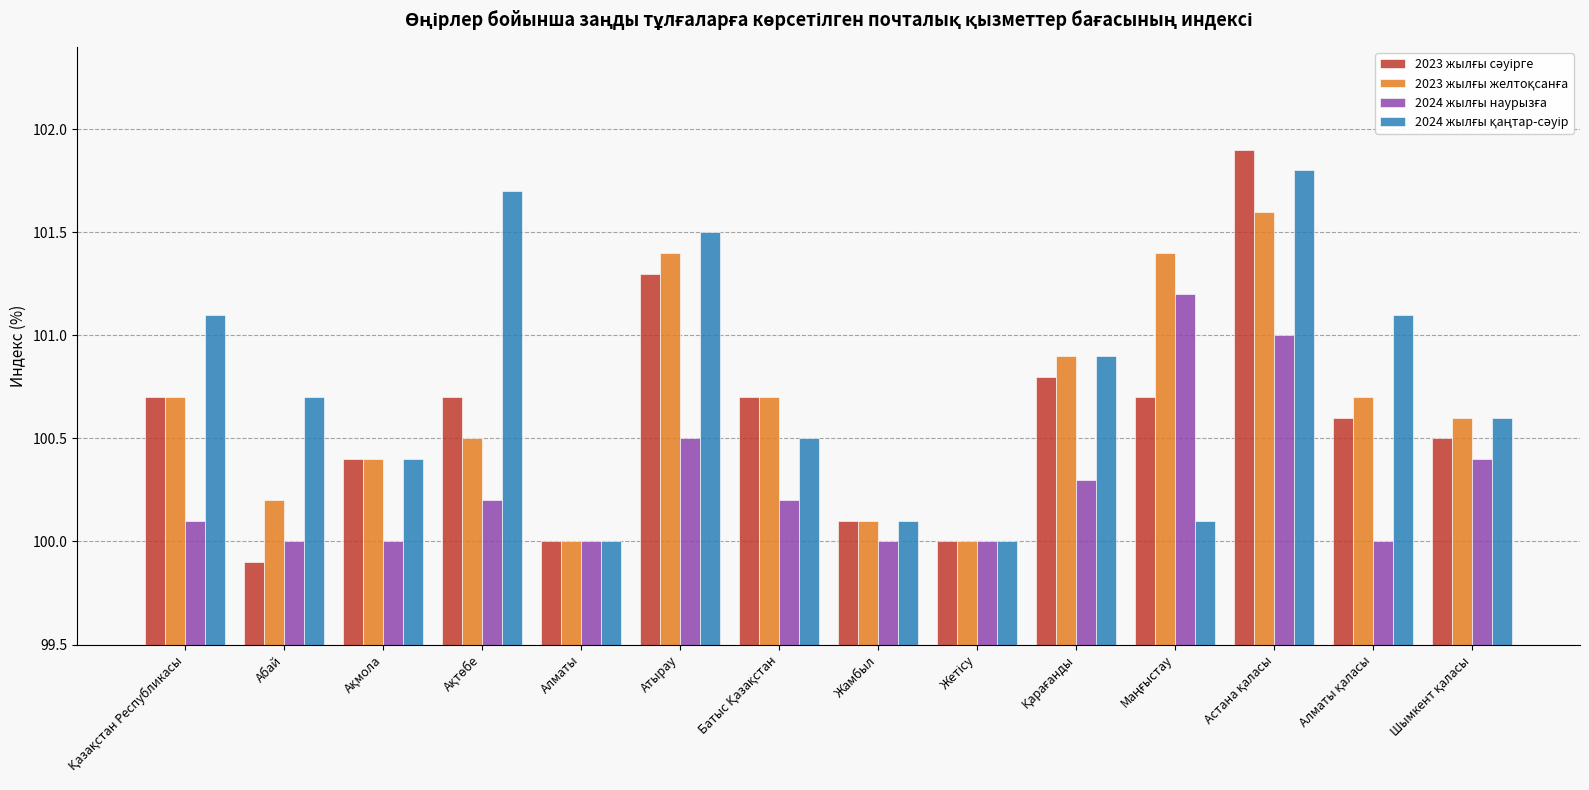

Which category has the lowest value across all series?

Абай